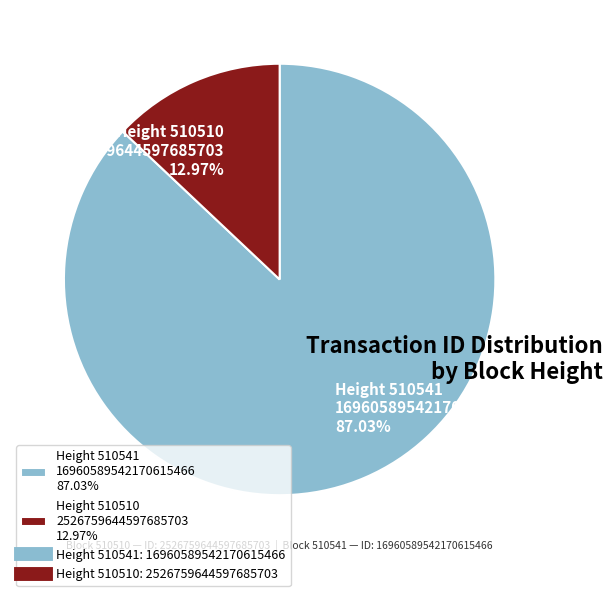

To the nearest percent, what is the average slice percentage?

50%